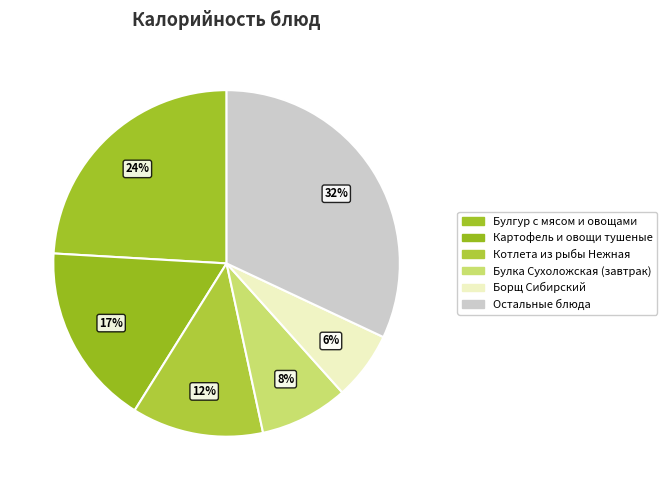

To the nearest percent, what is the difference between the largest and smallest slice percentages?

26%